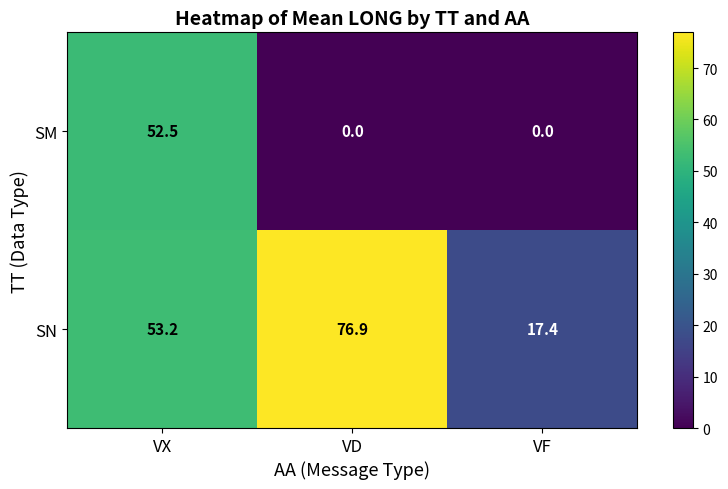

Read the SN value at VD.

76.9